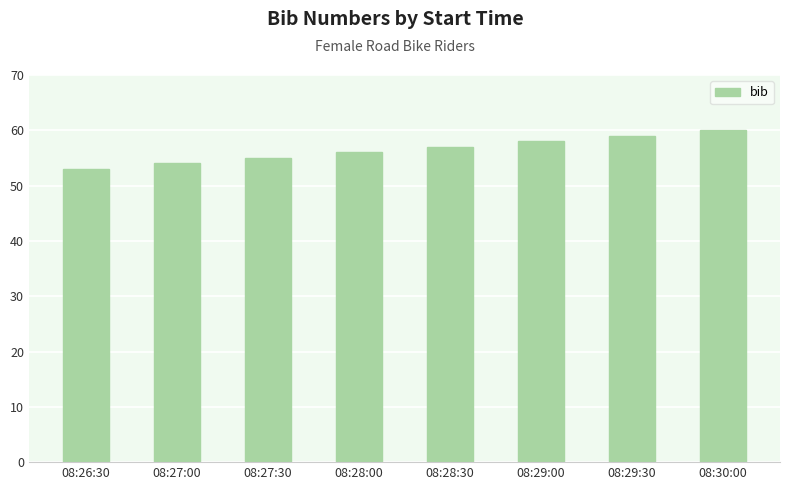

List the labels in order of value, largest first.

08:30:00, 08:29:30, 08:29:00, 08:28:30, 08:28:00, 08:27:30, 08:27:00, 08:26:30